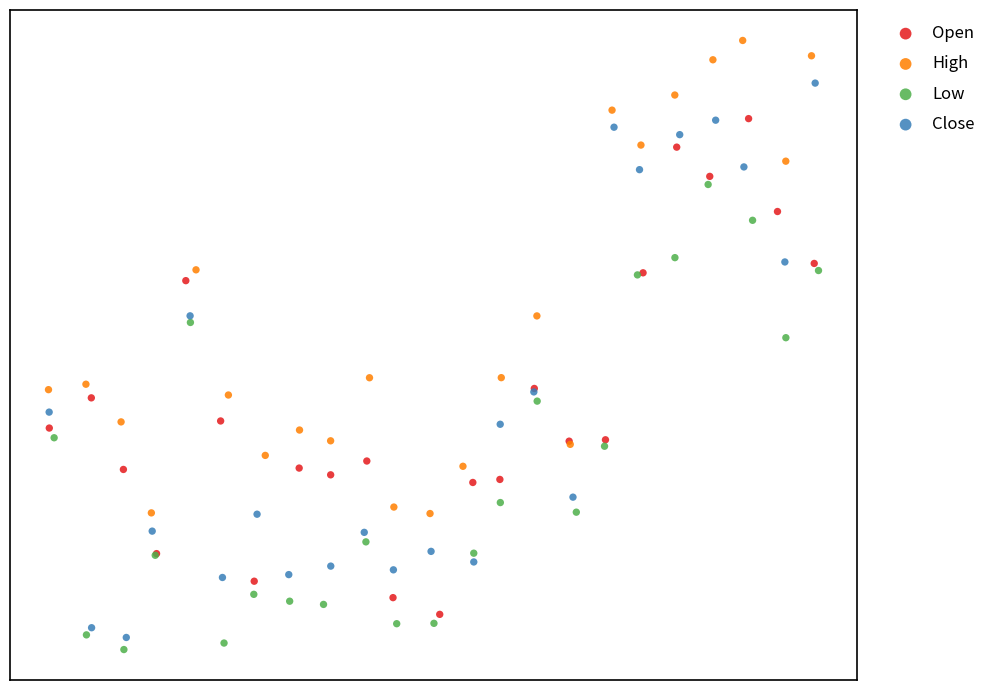

Which series has the largest Y range (max minus min)?

Close